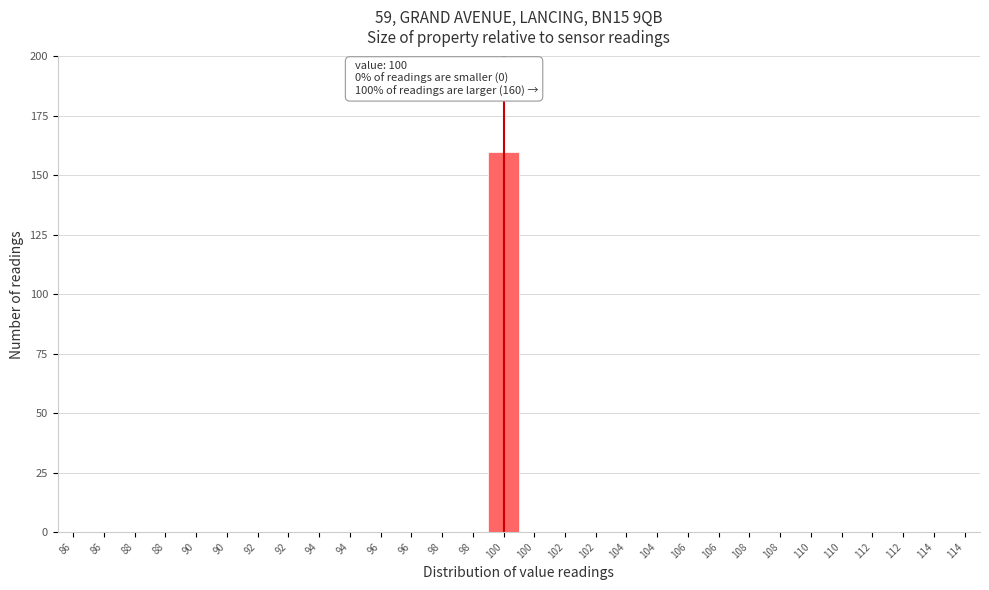

How many distinct data groups are displayed?

1